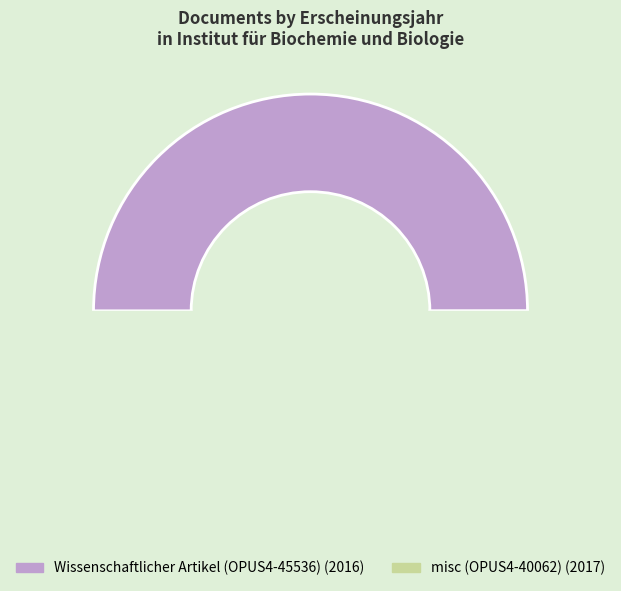

What is the change in value from Wissenschaftlicher Artikel (OPUS4-45536) to misc (OPUS4-40062)?

+1